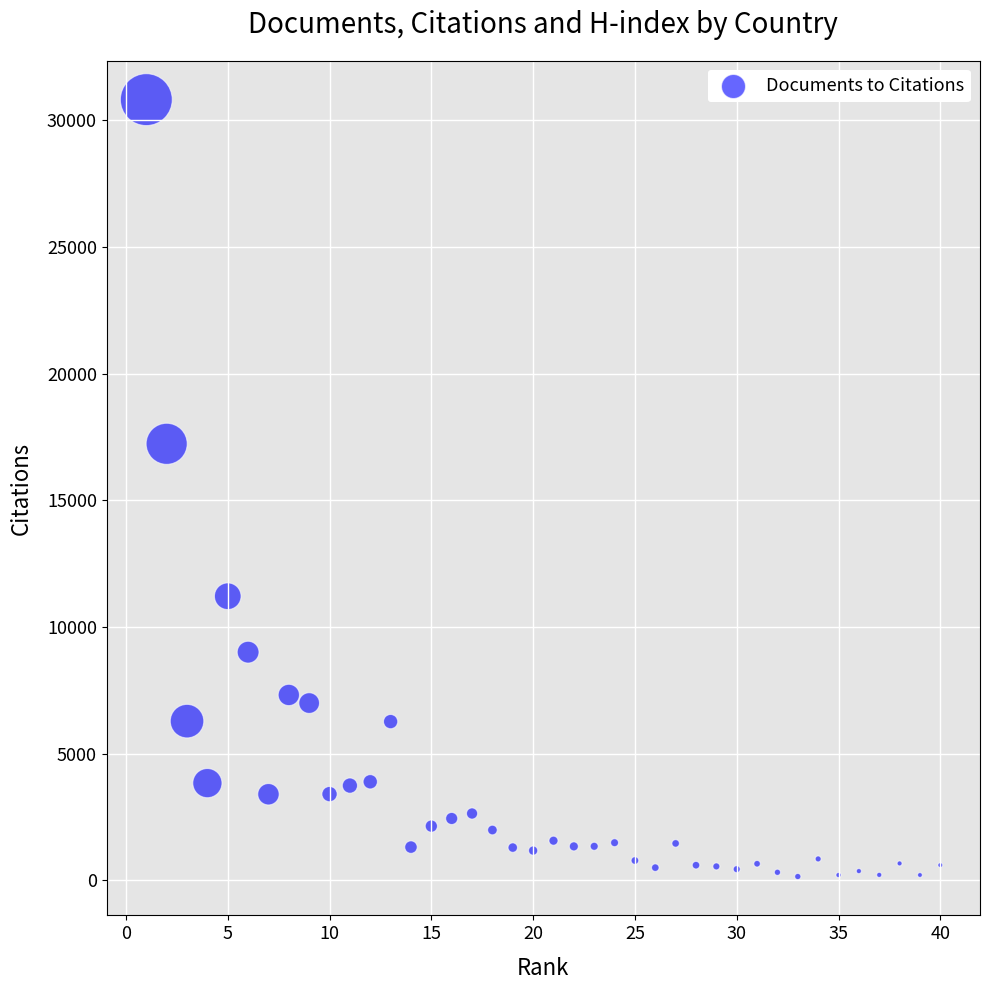

What Y value in the scatter plot is closest to 15480?

17227